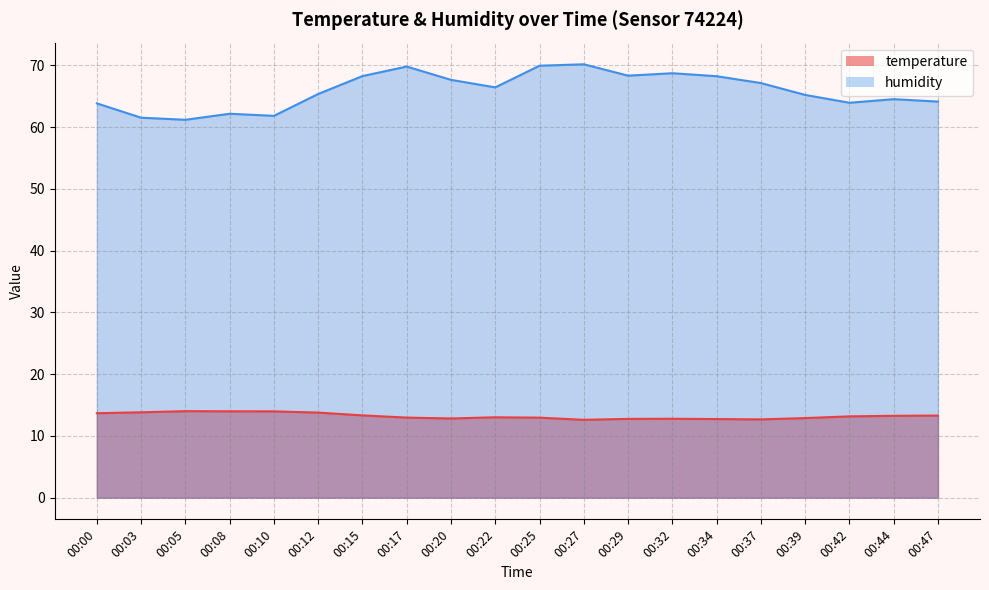

At which category does humidity reach its first local peak?

00:08